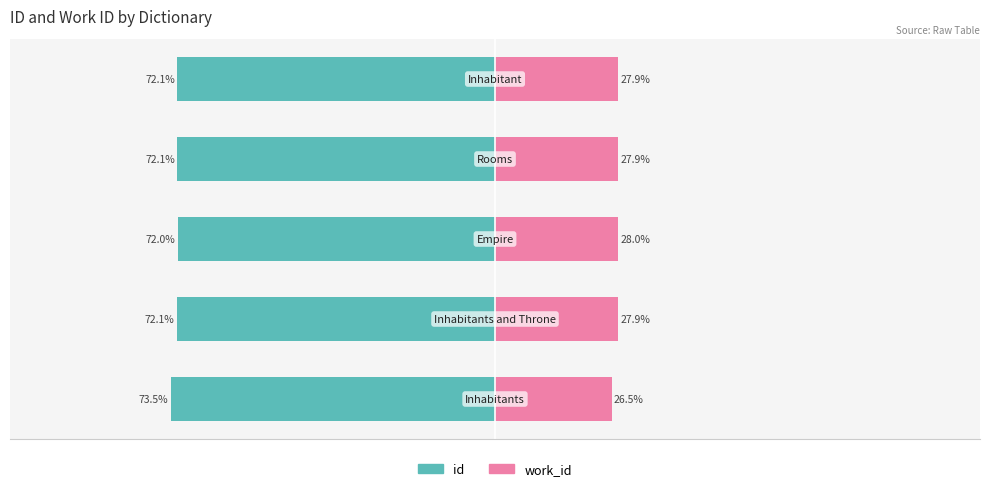

Is it true that work_id equals 10.2 at −100?

False